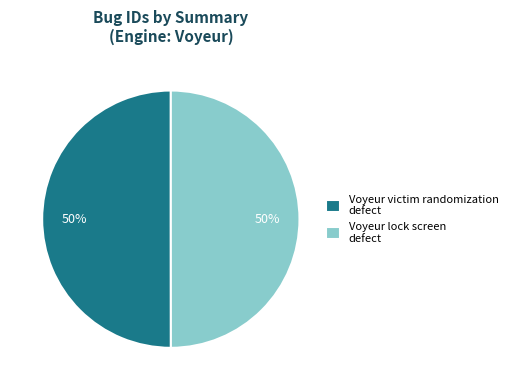

To the nearest percent, what is the combined percentage of Voyeur victim randomization defect and Voyeur lock screen defect?

100%